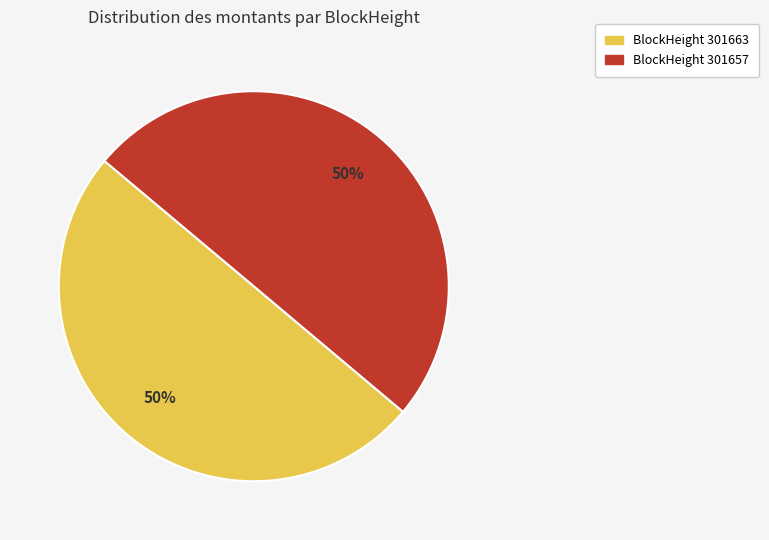

To the nearest percent, what is the difference between the largest and smallest slice percentages?

0%